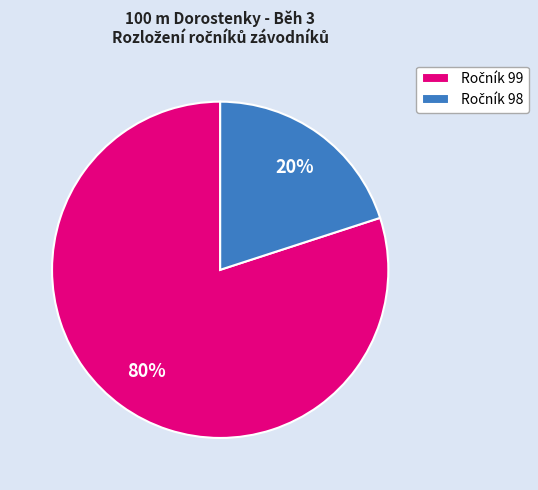

To the nearest percent, what is the average slice percentage?

50%